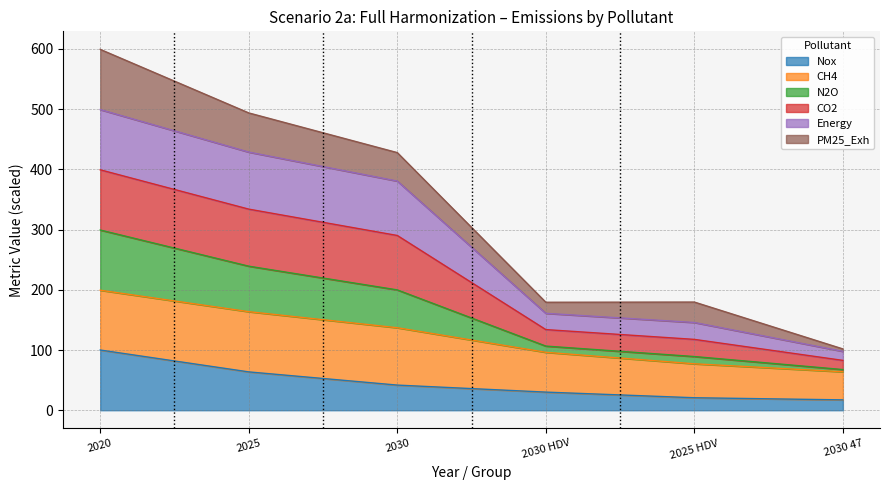

The value of CO2 at 2030 47 is 146.9. True or false?

False